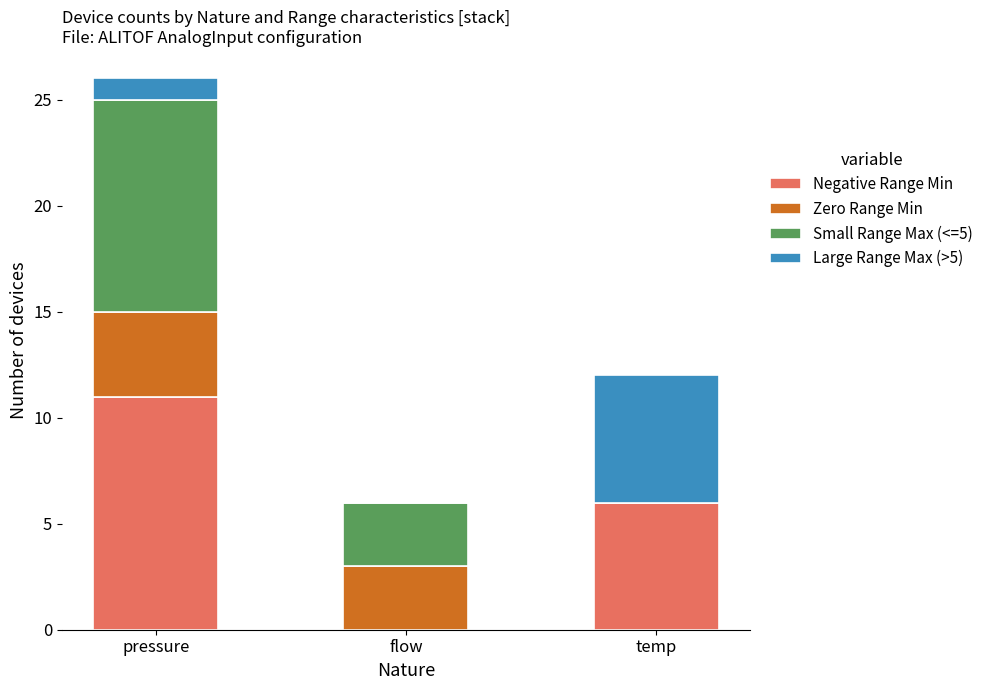

What is the total value across all series at flow?

6